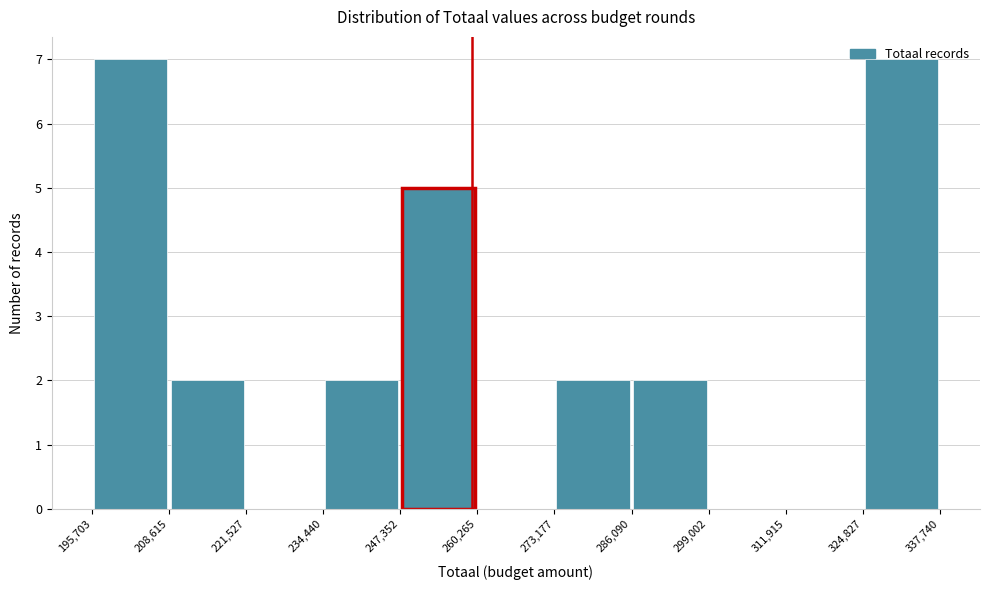

What is the height of the bar covering 234,440 to 247,352 on the x-axis? The values are not printed on the chart, so give them approximately, as read against the axis.

2